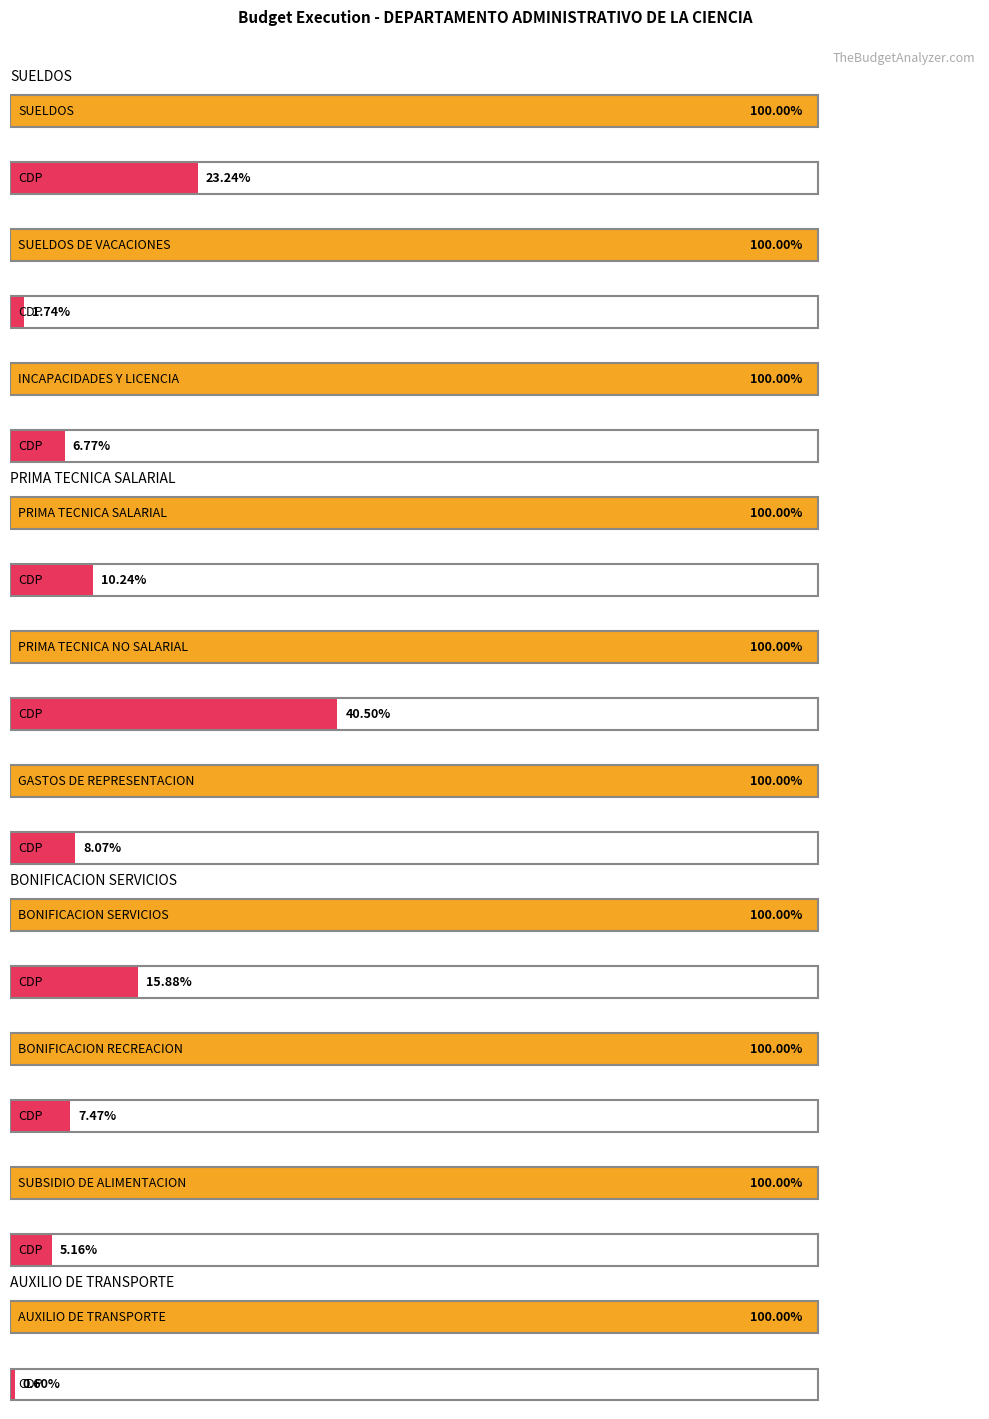

At which label does APR. VIGENTE reach its minimum?

AUXILIO DE TRANSPORTE